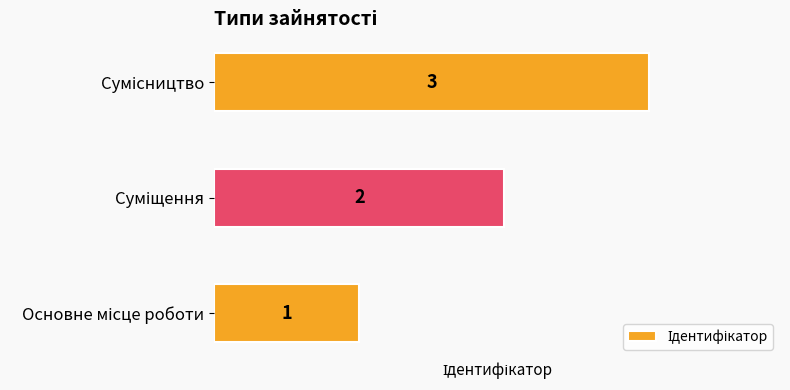

Does the chart contain any negative values?

No